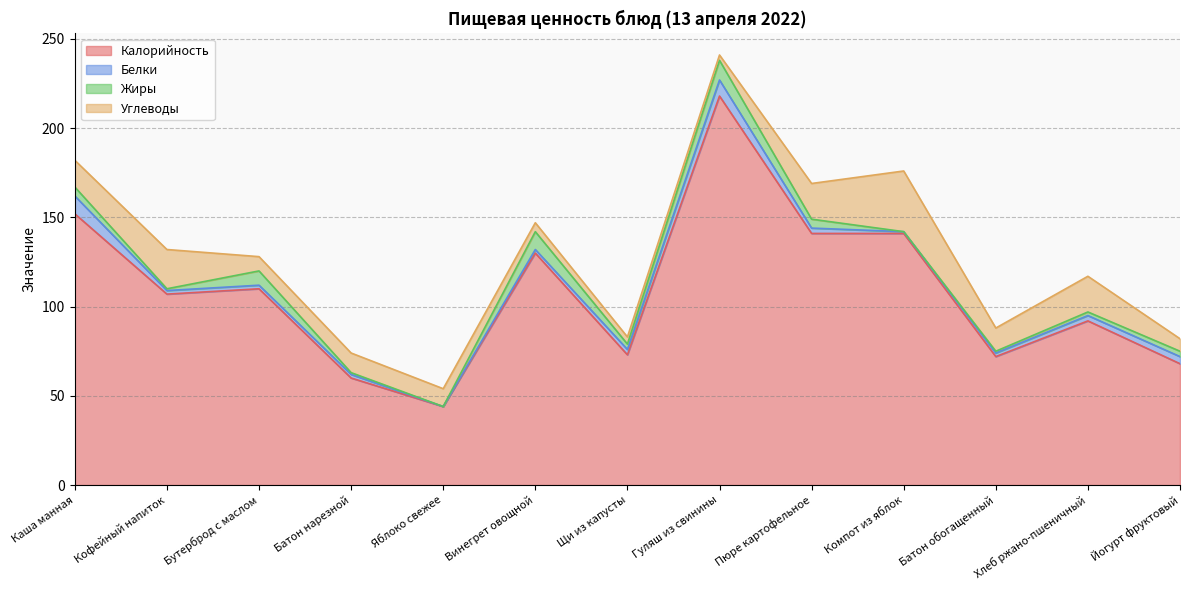

How many data points in Белки are less than 2?

2